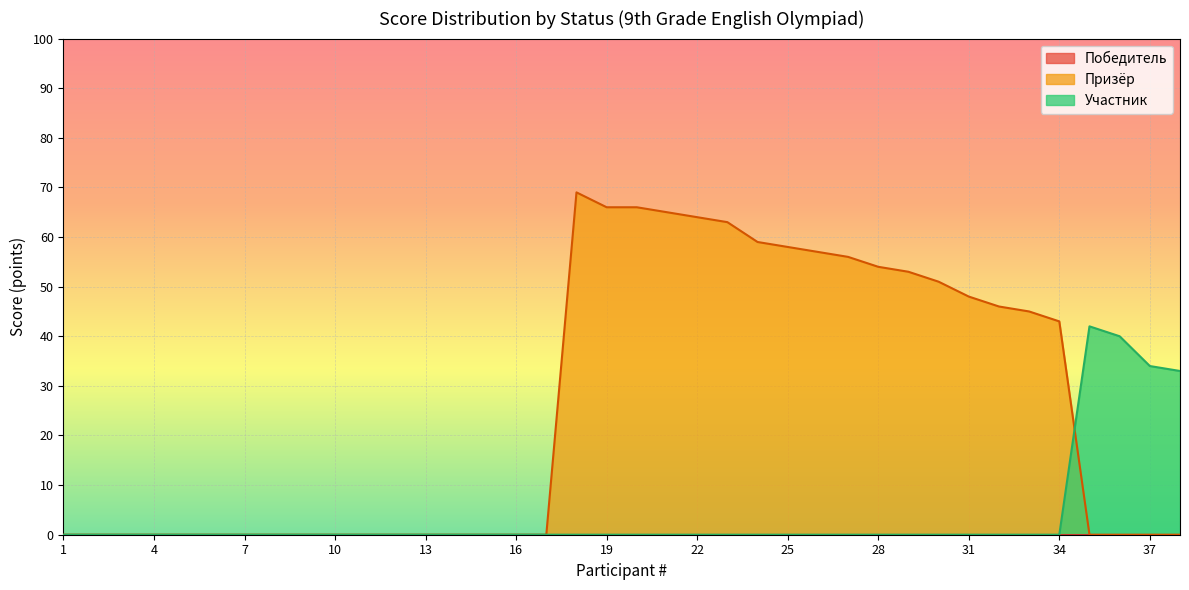

True or false: Участник and Призёр cross at least once.

True